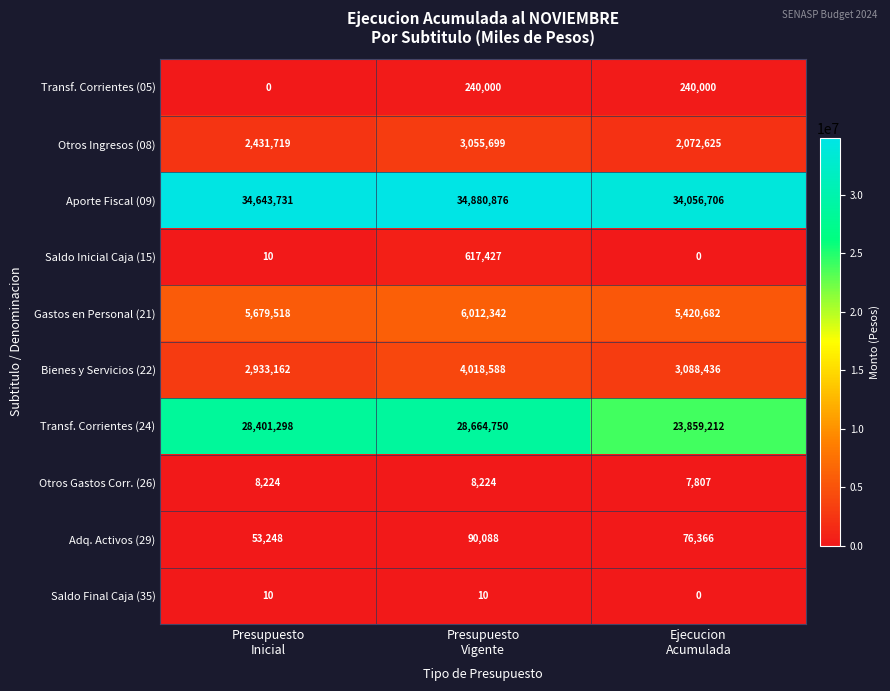

What is the total value across all series at Ejecucion
Acumulada?

68821834